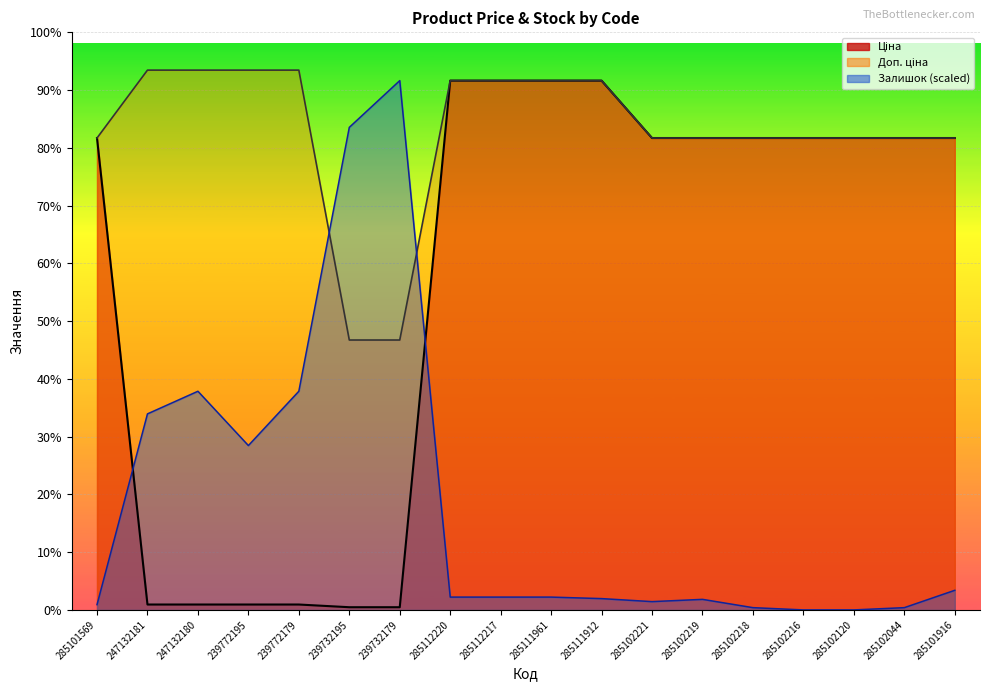

True or false: Доп. ціна has a value of 17445.6 at 285111912.

False